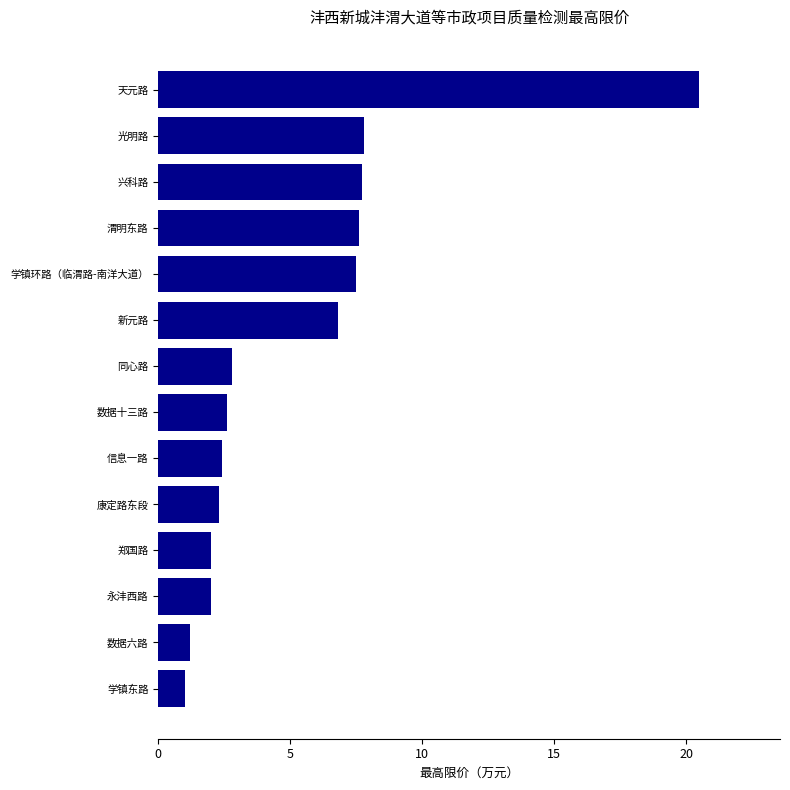

How many bars are there in total?

14